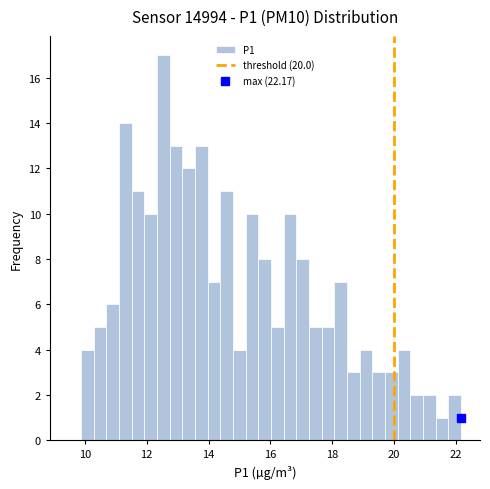

Read against the x-axis, roughly where is the centre of the tallest bar?

12.6